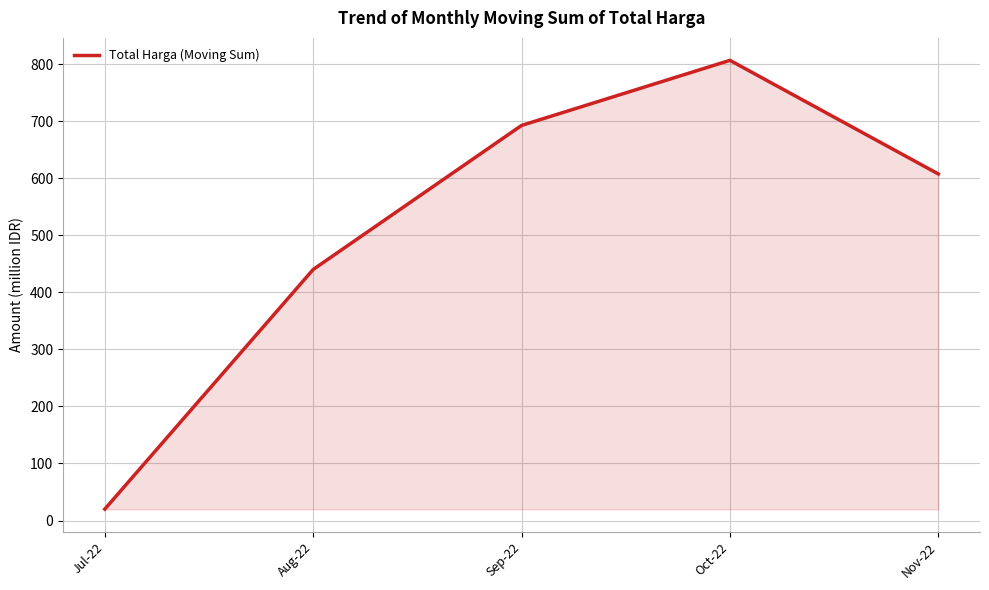

What is the change in value from Sep-22 to Oct-22?

+114103000